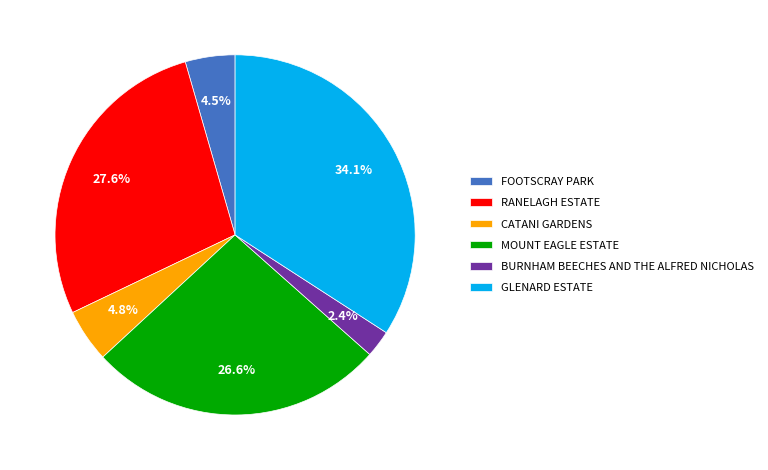

Which slice is the smallest?

BURNHAM BEECHES AND THE ALFRED NICHOLAS